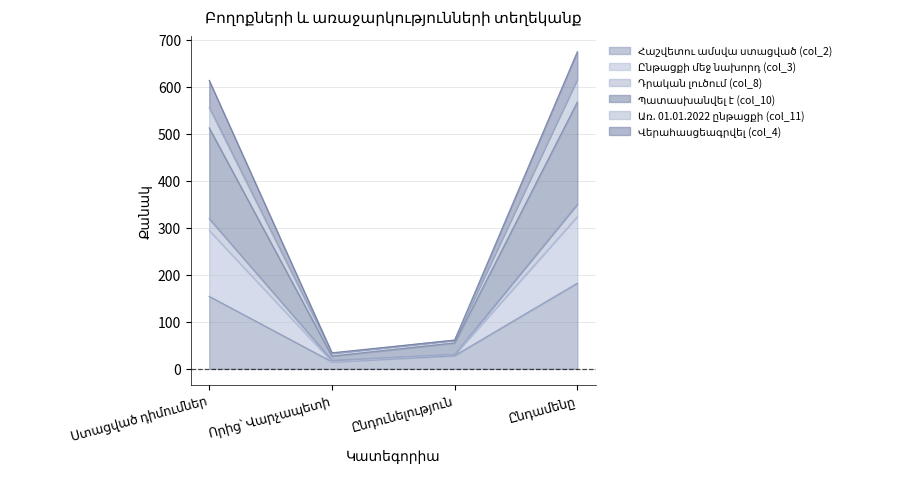

What is the label of the 2nd point from the right?

Ընդունելություն